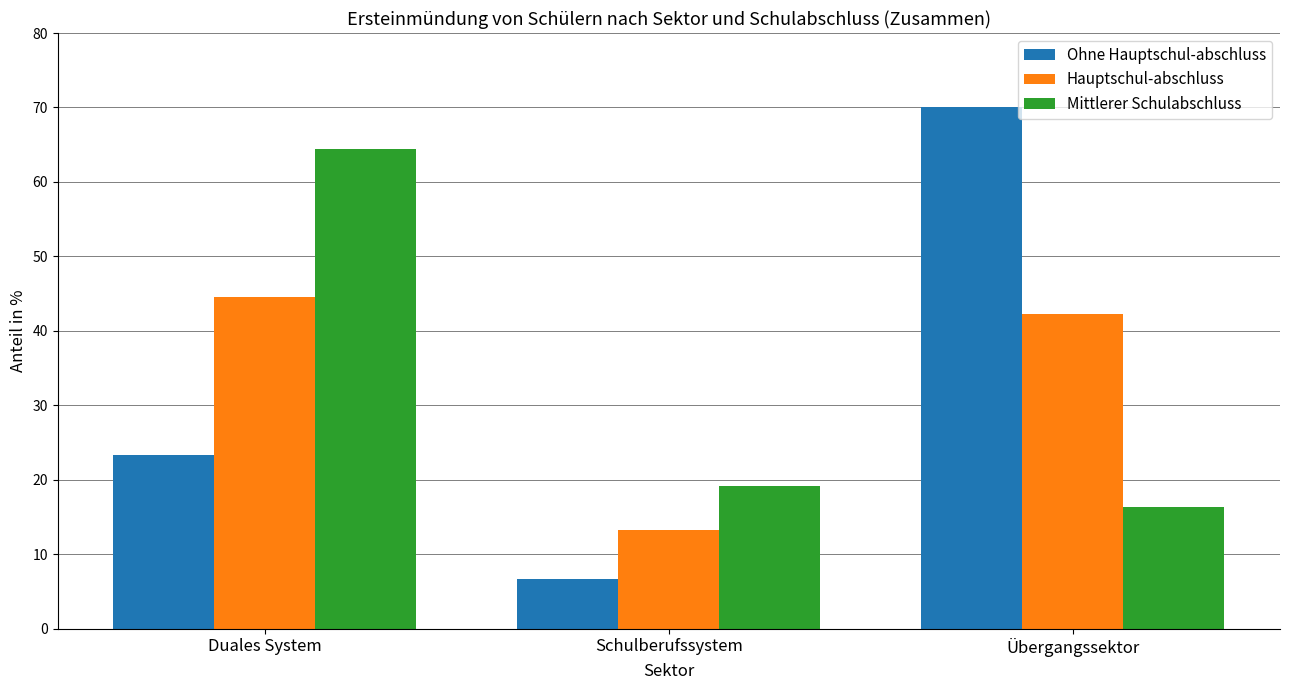

What is the label of the 1st bar from the right?

Übergangssektor